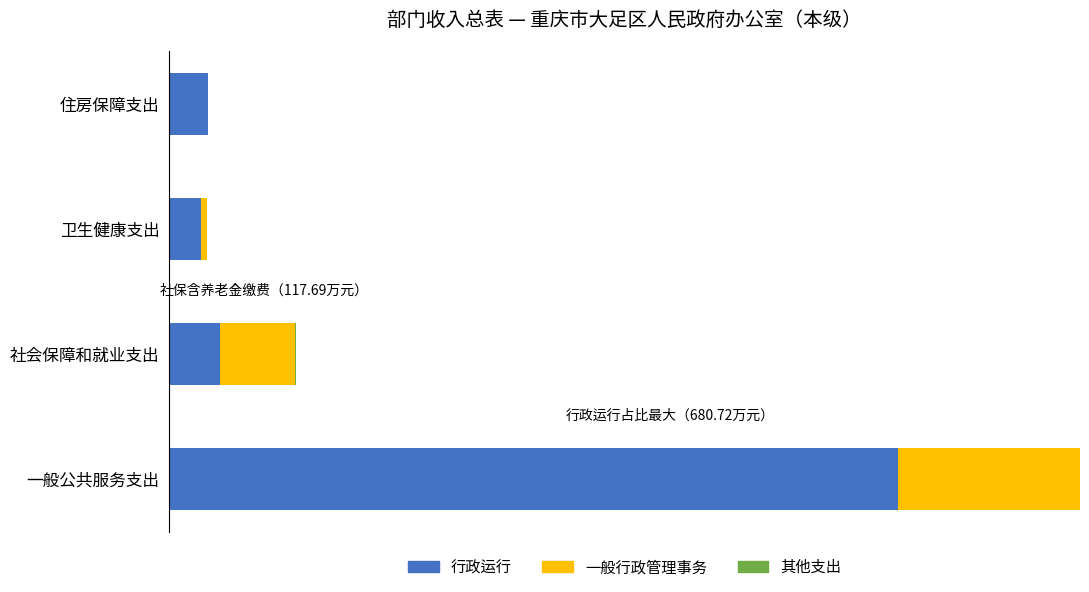

What is the sum of all 一般行政管理事务 values?

245.1